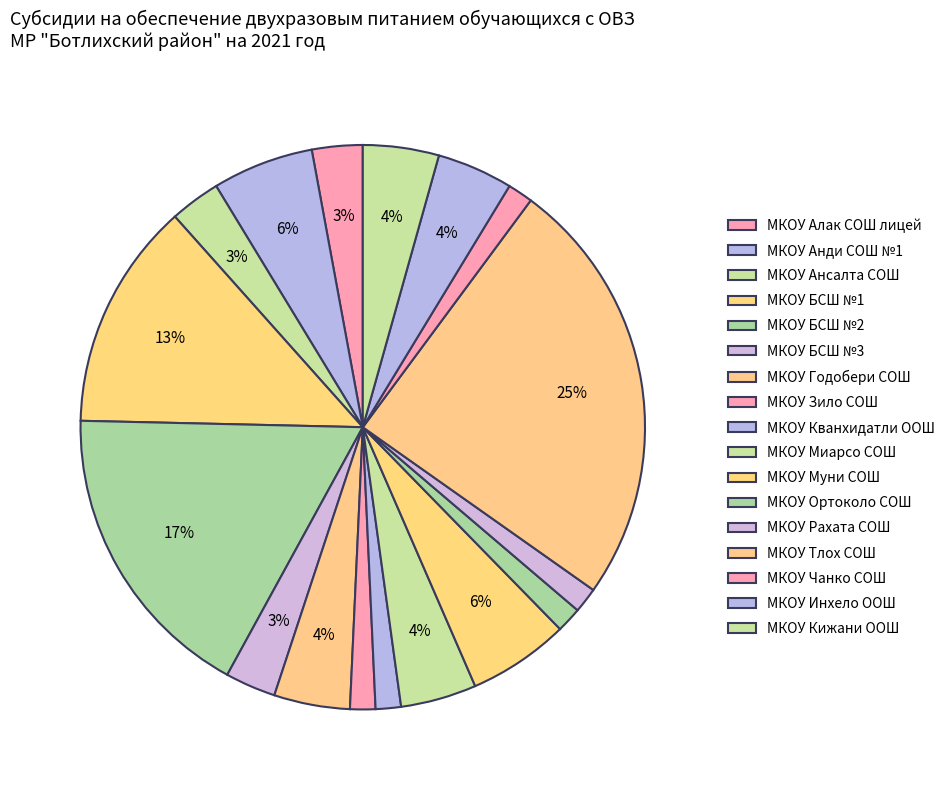

To the nearest percent, what percentage of the pie is МКОУ Миарсо СОШ?

4%